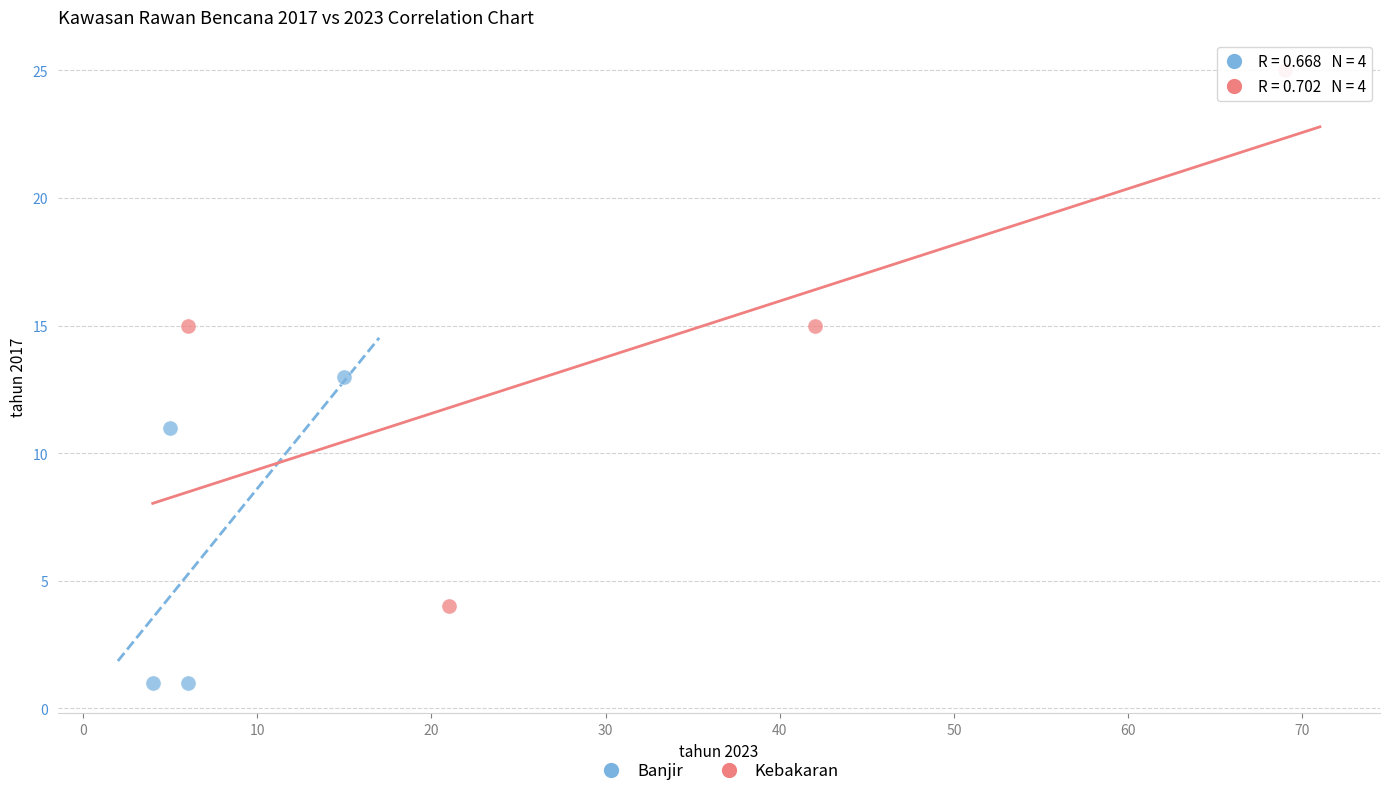

Which series reaches the maximum Y coordinate?

Kebakaran